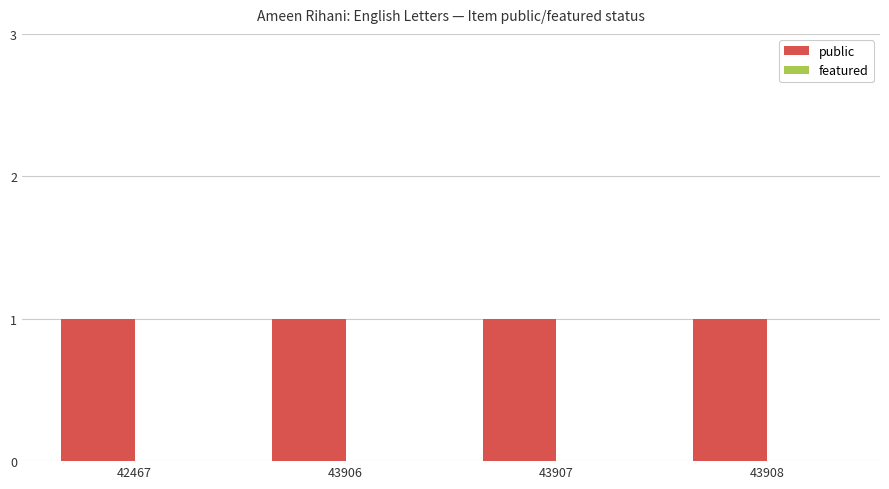

Which series has the largest range (max minus min)?

public